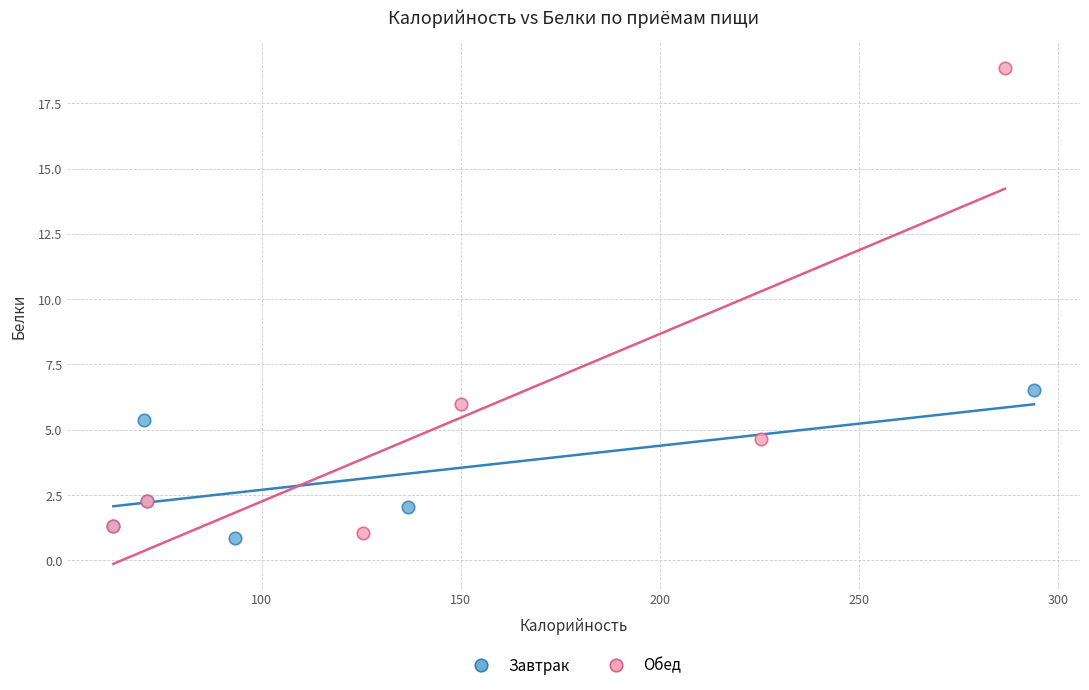

What are all the series names shown in the legend?

Завтрак, Обед